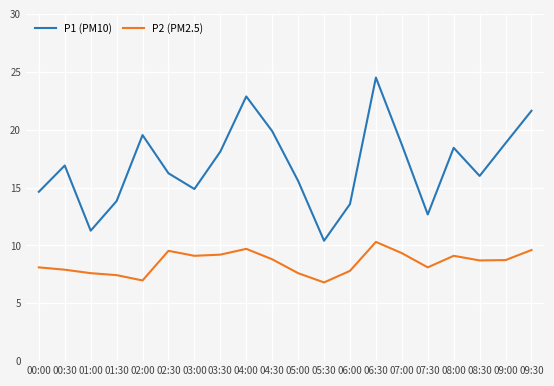

How many lines are shown in the chart?

2